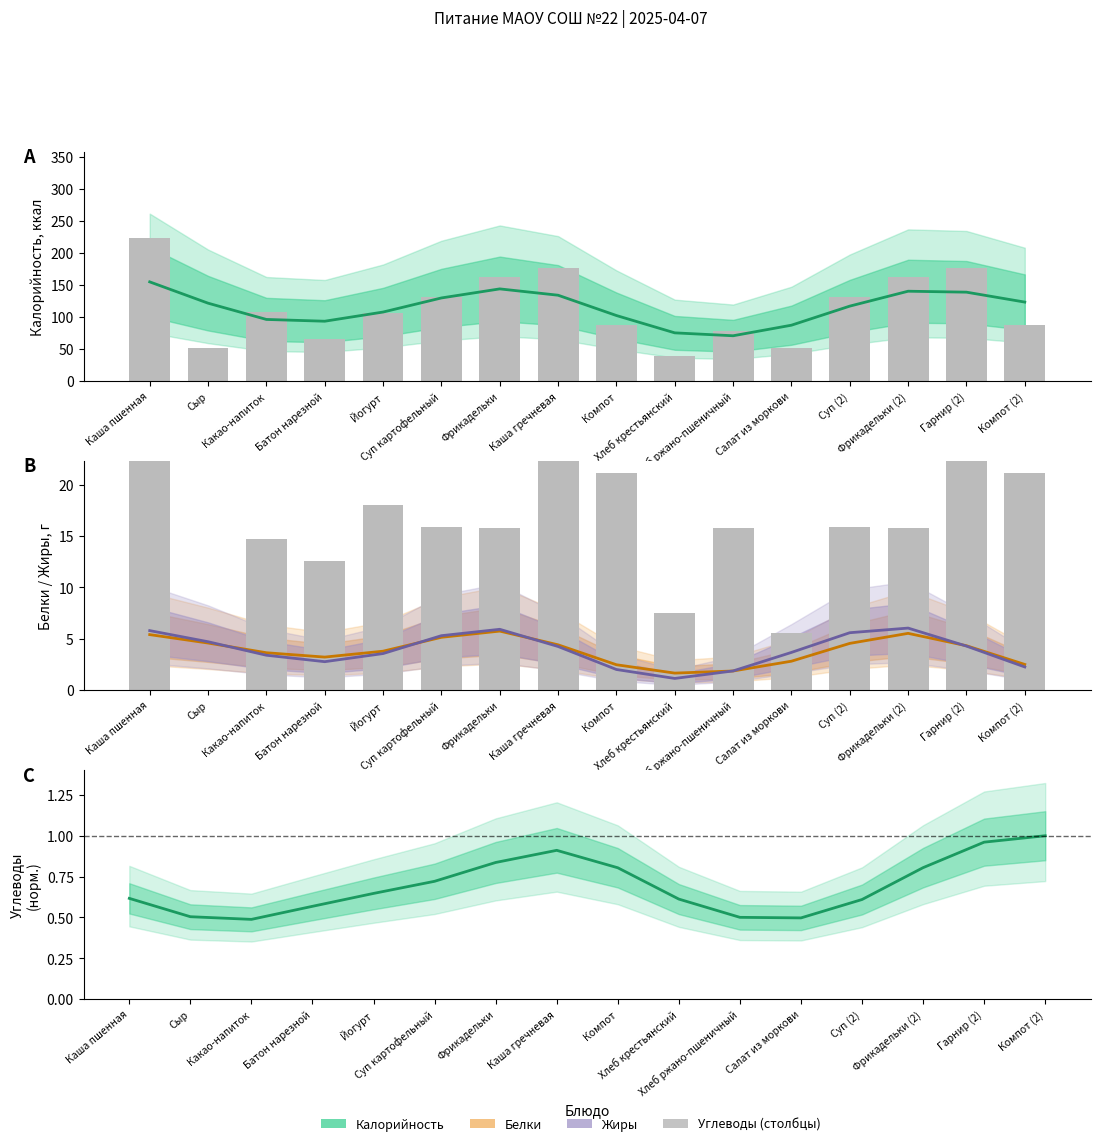

Which series has the largest total across all categories?

Калорийность